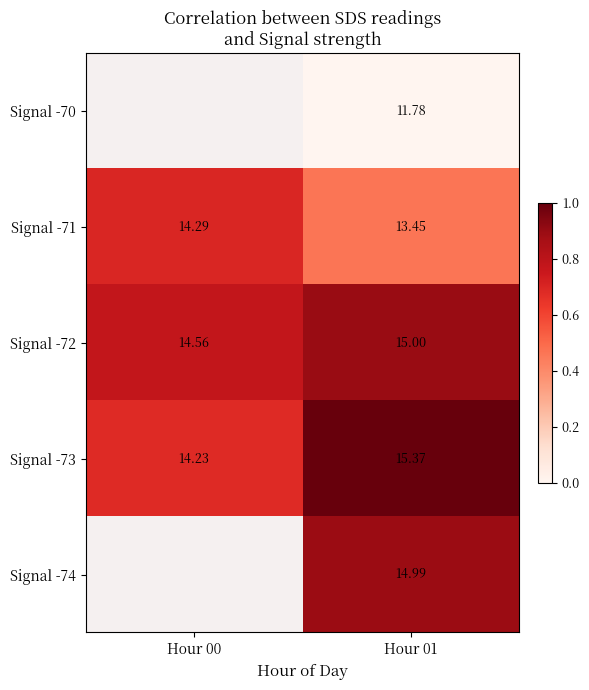

Is the value of Signal -74 at Hour 01 greater than the value of Signal -72 at Hour 01?

No